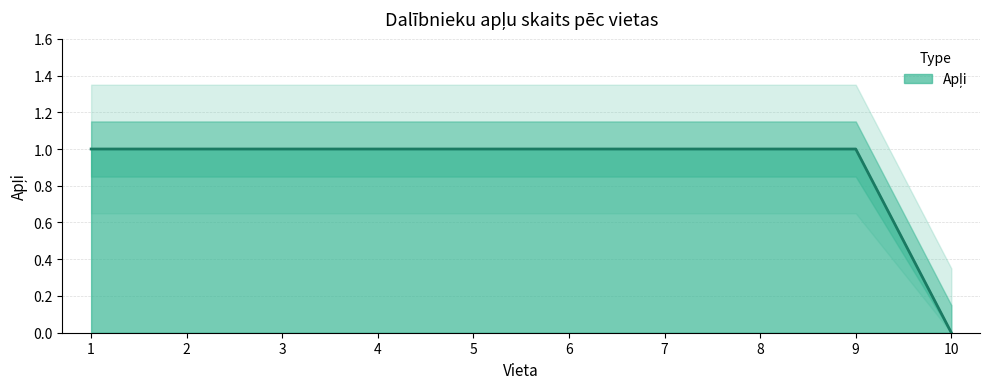

How many distinct data groups are displayed?

1